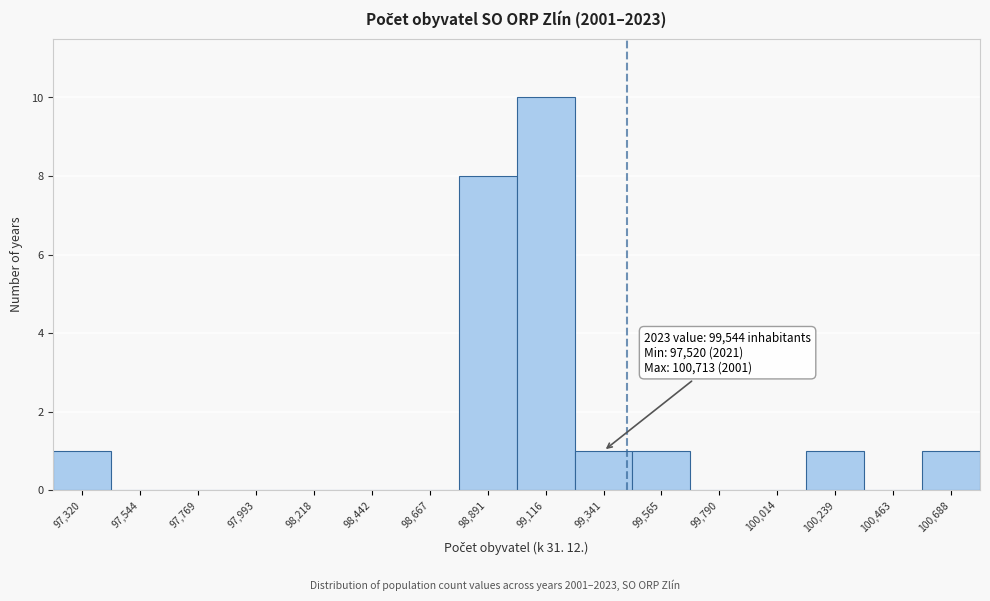

Reading left to right, list all the values displayed in this chart.

97,320=1	97,544=0	97,769=0	97,993=0	98,218=0	98,442=0	98,667=0	98,891=8	99,116=10	99,341=1	99,565=1	99,790=0	100,014=0	100,239=1	100,463=0	100,688=1